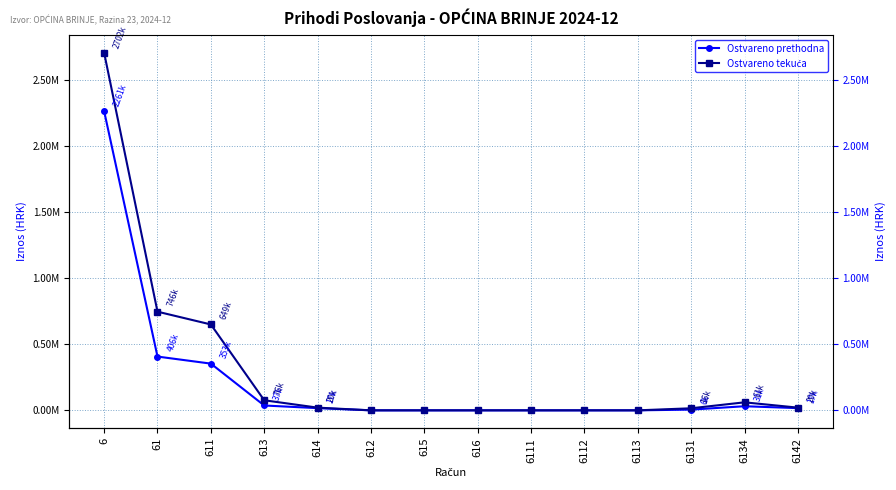

At which label is Ostvareno tekuća closest to 1350997?

61